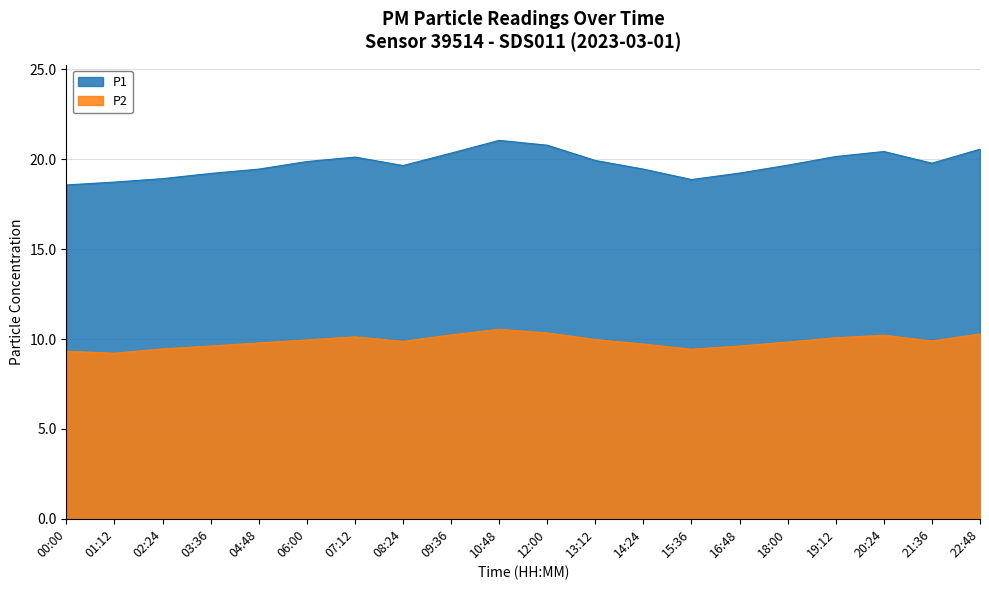

In P1, how many points are higher than both neighbors (excluding endpoints)?

3